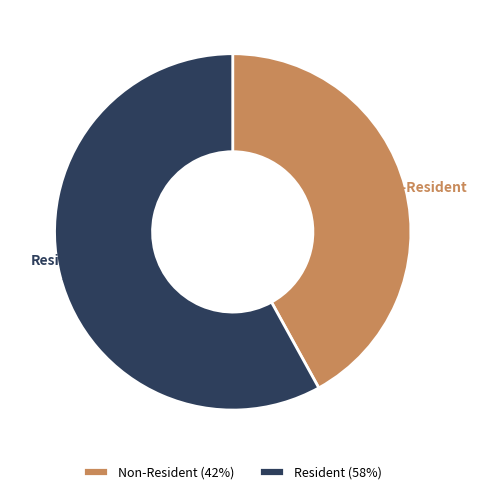

Does Non-Resident account for over 50% of the chart?

No